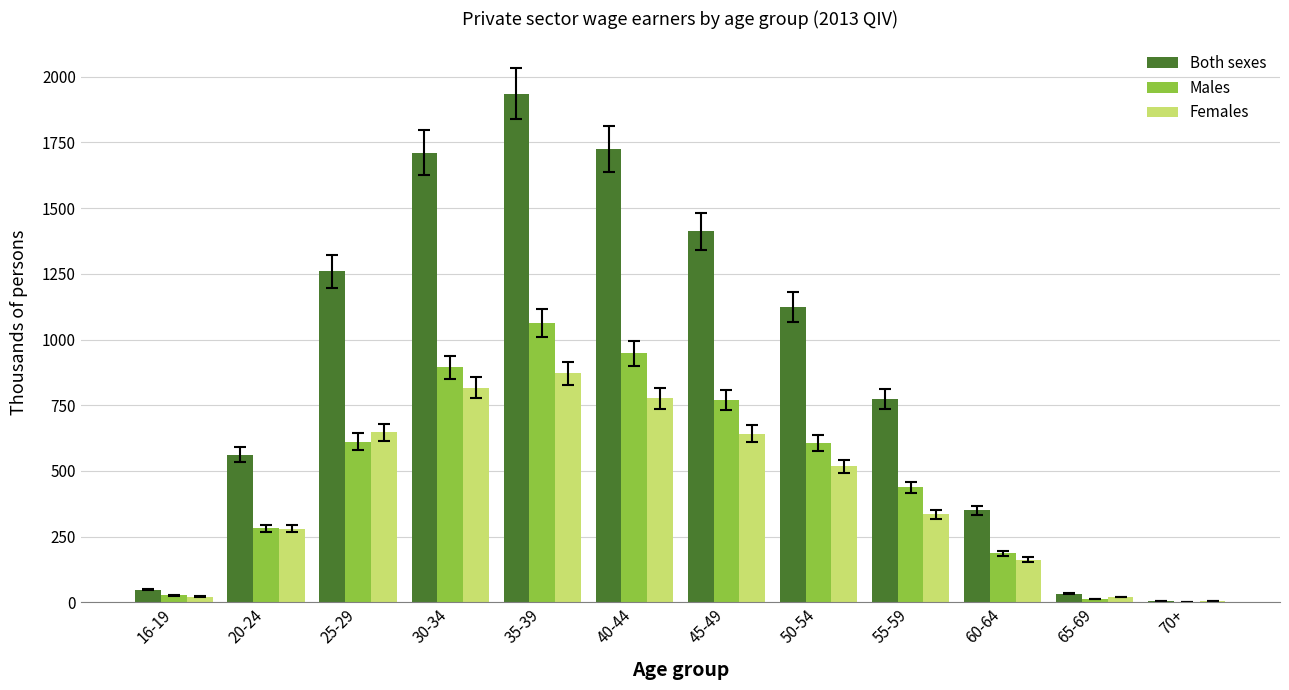

What is the total value across all series at 20-24?

1124.7